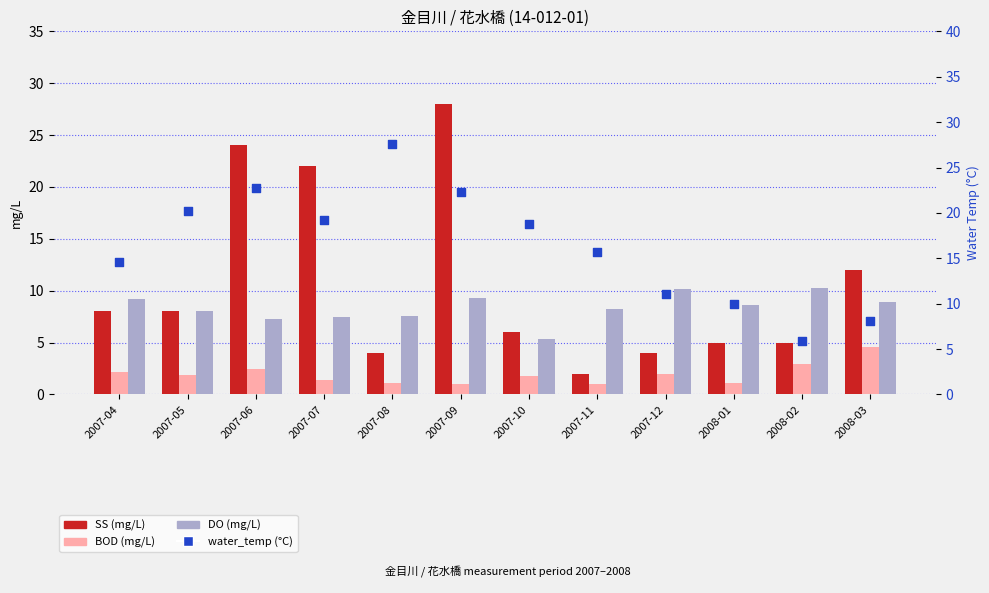

Which series has the largest total across all categories?

water_temp (°C)